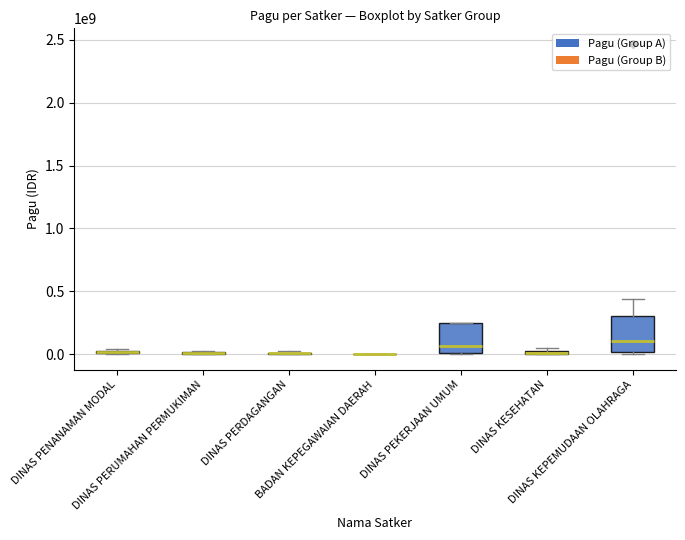

What is the difference between the second highest and second lowest values?

438465000